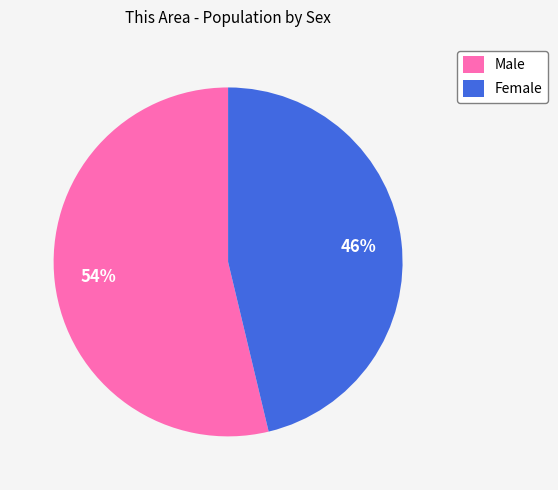

Is it true that Female is 56% of the pie?

False